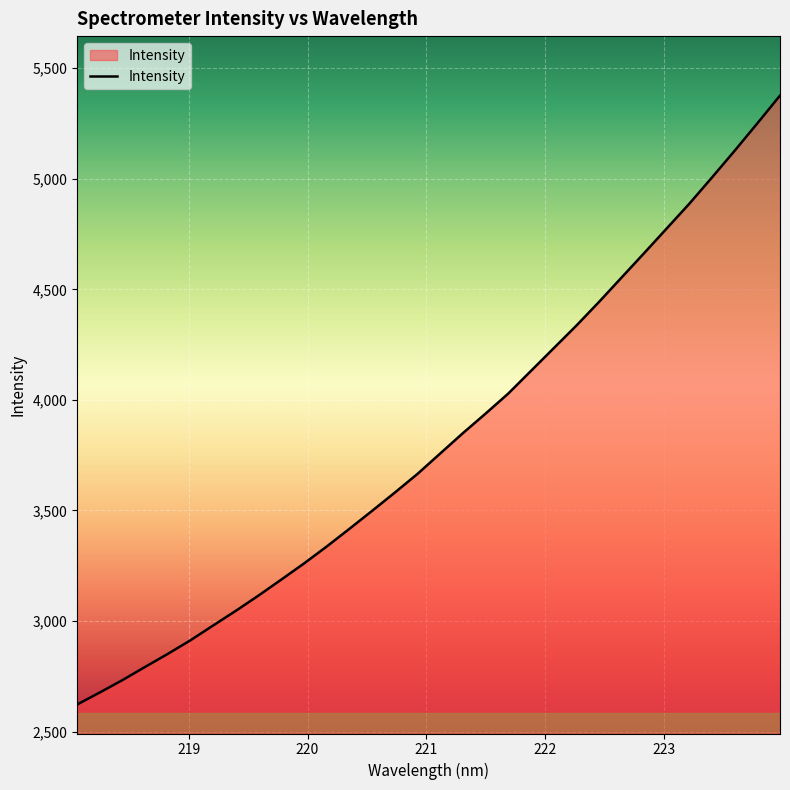

Which category has the lowest value across all series?

218.0596